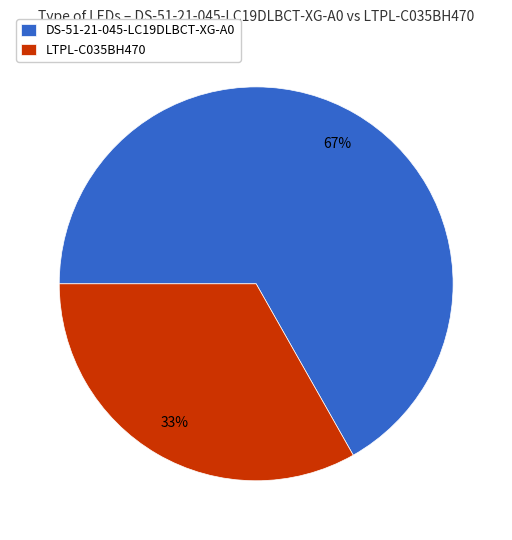

What is the largest slice in the pie chart?

DS-51-21-045-LC19DLBCT-XG-A0